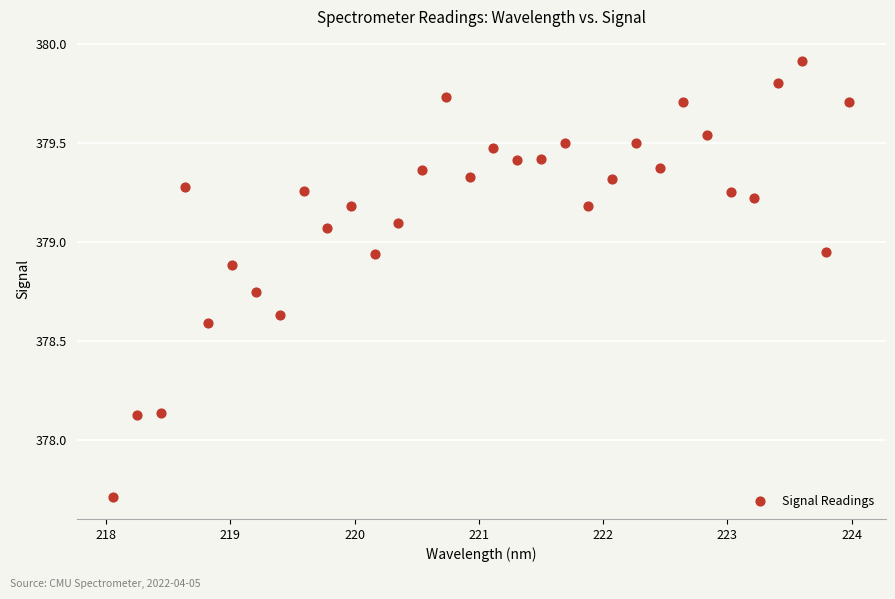

What is the range of Y values (max minus min)?

2.2